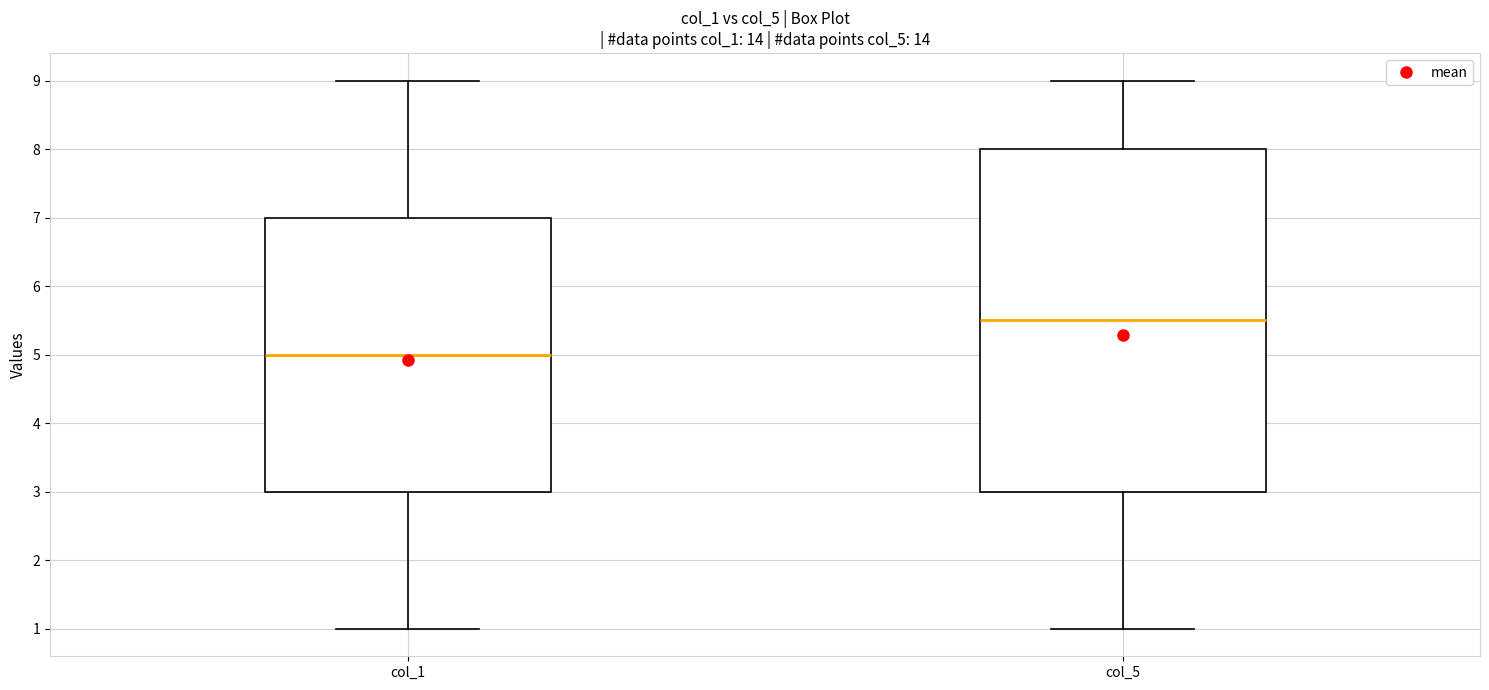

Where does the median line of the box for col_5 sit on the y-axis? The values are not printed on the chart, so give them approximately, as read against the axis.

5.5